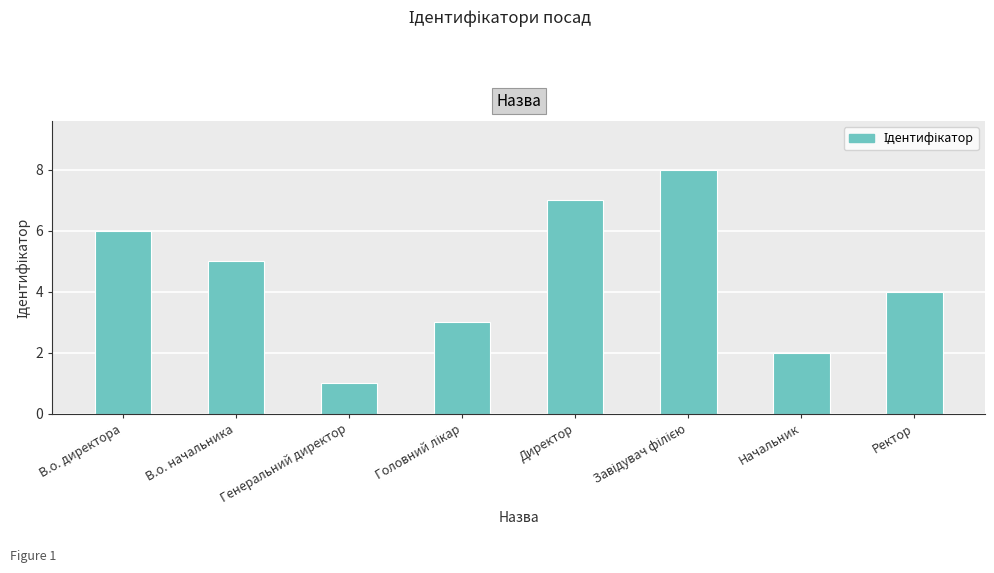

How many values are between 3 and 7?

5